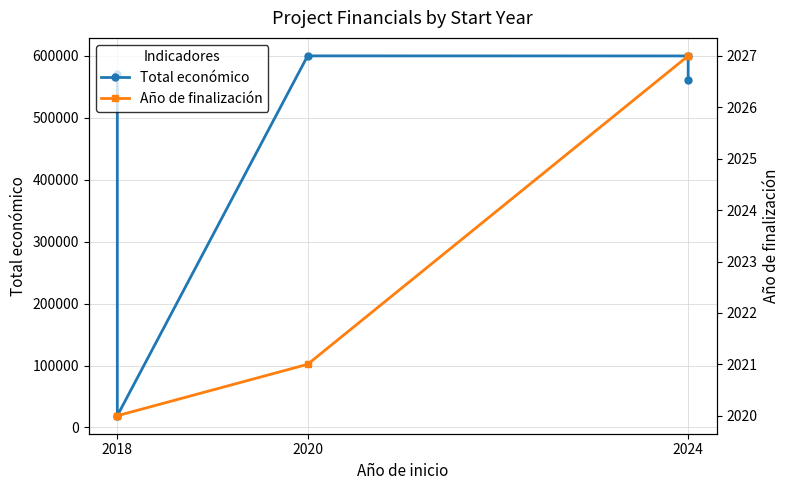

True or false: Total económico has a value of 599540 at 2024.

True